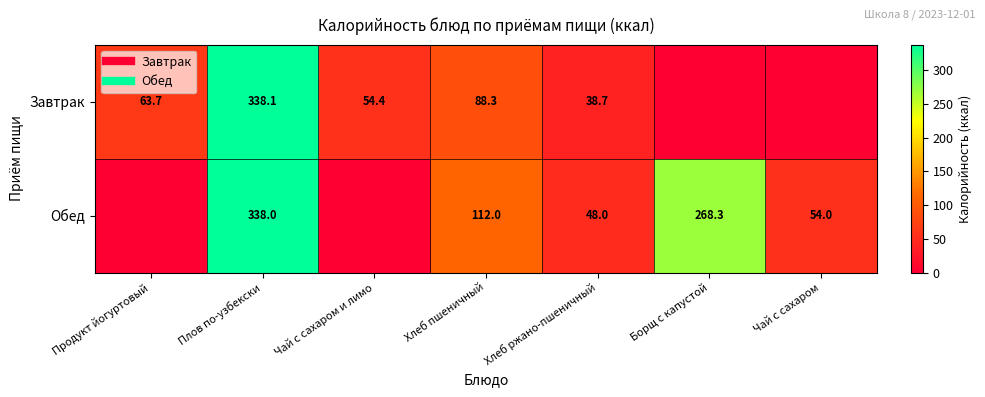

What is the maximum value for Обед?

338.0